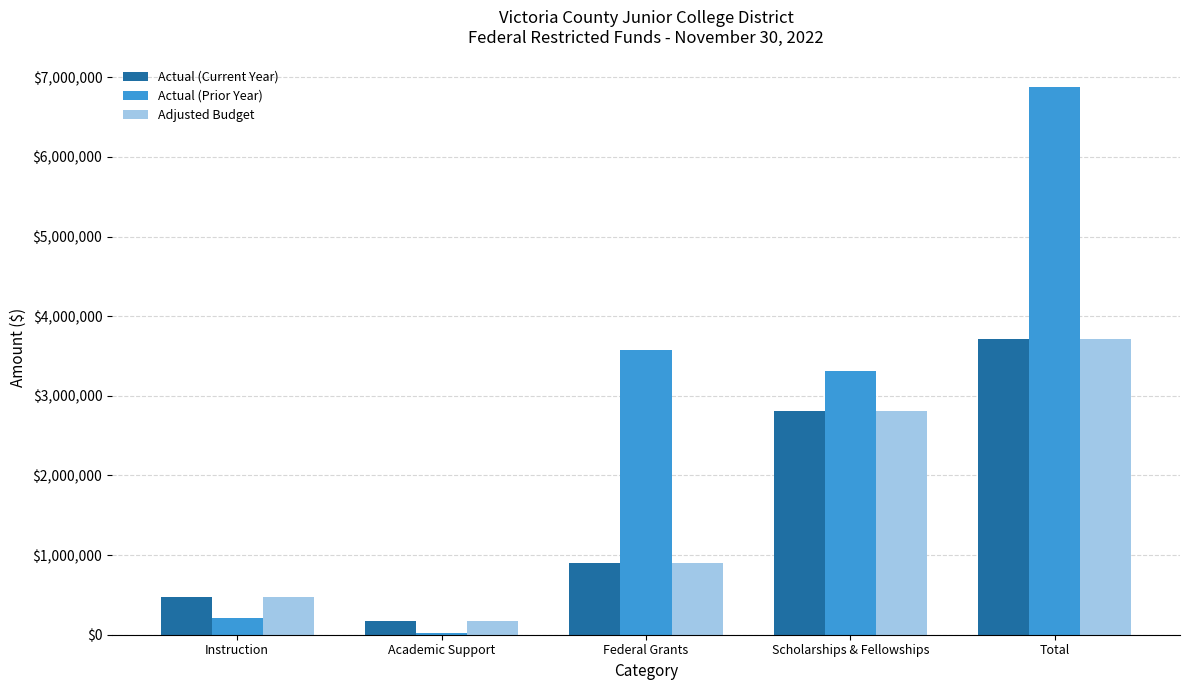

How many categories are shown in the chart?

5